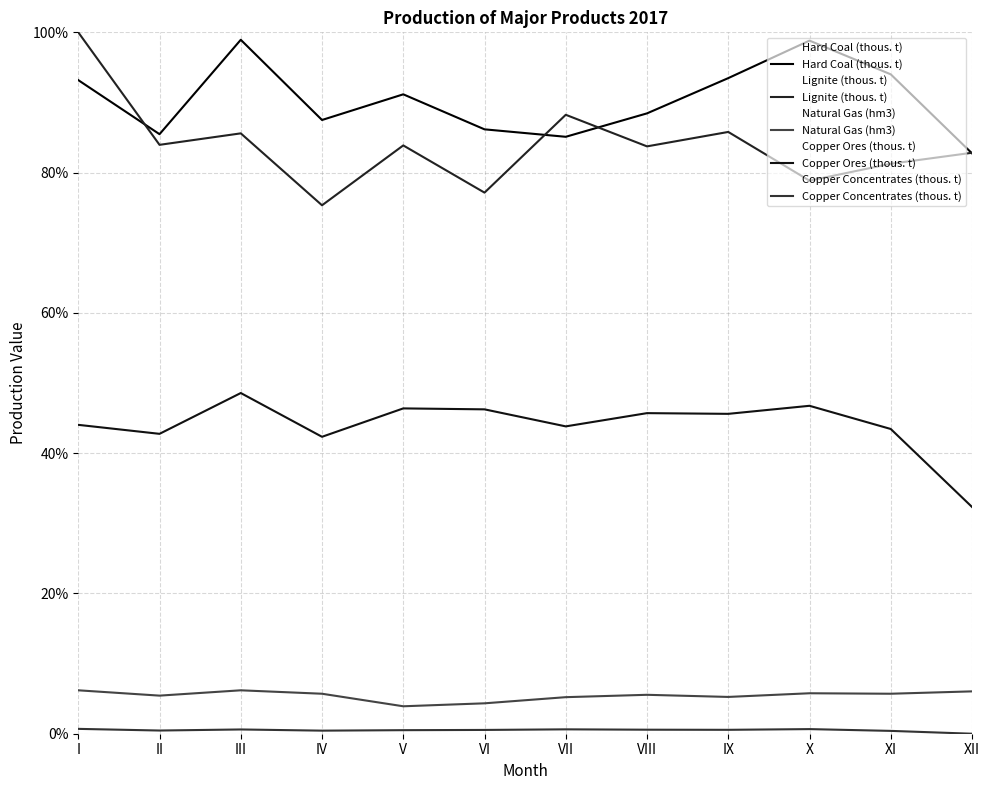

Count the Copper Concentrates (thous. t) values in the range 0 to 1.

12